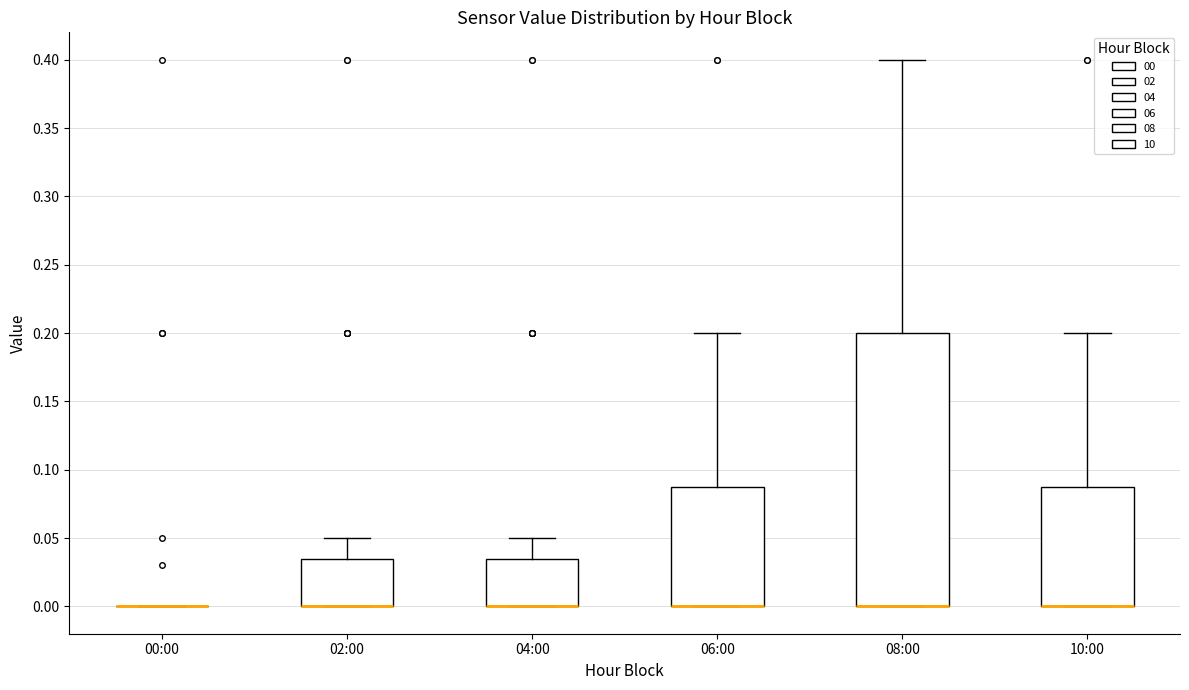

Reading left to right, transcribe this box plot: for each box, give where its median line is, the range the box spans, and where its two whiskers end, as read against the y-axis. The values are not printed on the chart, so give them approximately, as read against the axis.

00:00: box collapsed to a line at 0.000, whiskers 0.000 to 0.000
02:00: median 0.000 (drawn on the box's lower edge), box 0.000 to 0.035, whiskers 0.000 to 0.050
04:00: median 0.000 (drawn on the box's lower edge), box 0.000 to 0.035, whiskers 0.000 to 0.050
06:00: median 0.000 (drawn on the box's lower edge), box 0.000 to 0.090, whiskers 0.000 to 0.200
08:00: median 0.000 (drawn on the box's lower edge), box 0.000 to 0.200, whiskers 0.000 to 0.400
10:00: median 0.000 (drawn on the box's lower edge), box 0.000 to 0.090, whiskers 0.000 to 0.200